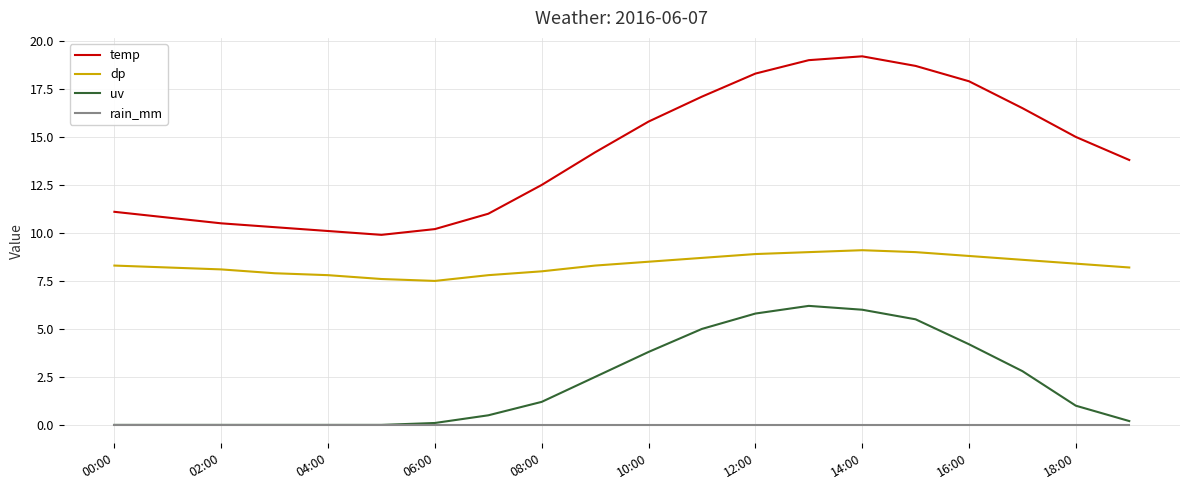

List the series in order of their peak value, lowest first.

rain_mm, uv, dp, temp